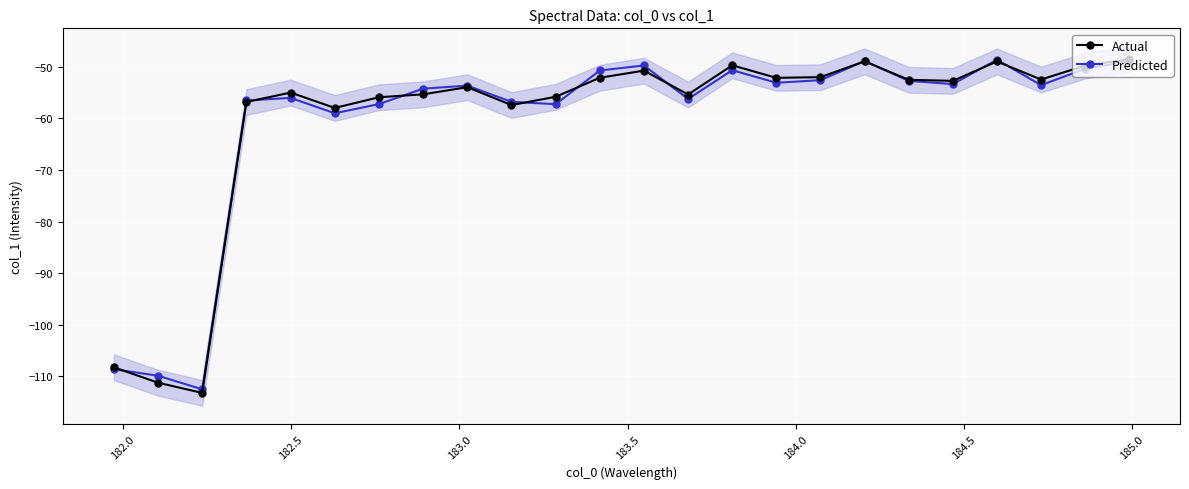

True or false: Actual has more than 1 points higher than both neighbors.

True